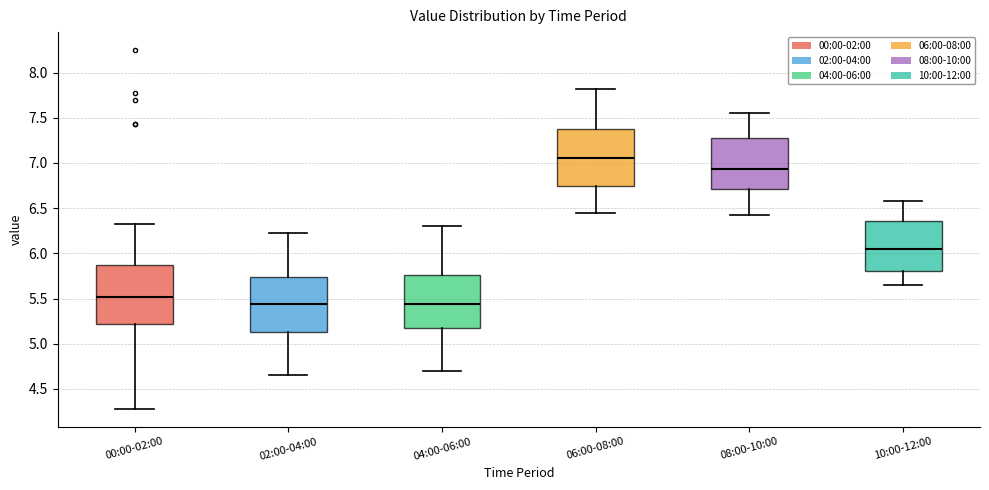

Reading left to right, read every box against the y-axis: the position of its median line, the range the box covers, and the ends of its whiskers. The values are not printed on the chart, so give them approximately, as read against the axis.

00:00-02:00: median 5.50, box 5.20 to 5.90, whiskers 4.30 to 6.30
02:00-04:00: median 5.45, box 5.15 to 5.75, whiskers 4.65 to 6.20
04:00-06:00: median 5.45, box 5.15 to 5.75, whiskers 4.70 to 6.30
06:00-08:00: median 7.05, box 6.75 to 7.40, whiskers 6.45 to 7.80
08:00-10:00: median 6.95, box 6.70 to 7.30, whiskers 6.40 to 7.55
10:00-12:00: median 6.05, box 5.80 to 6.35, whiskers 5.65 to 6.60